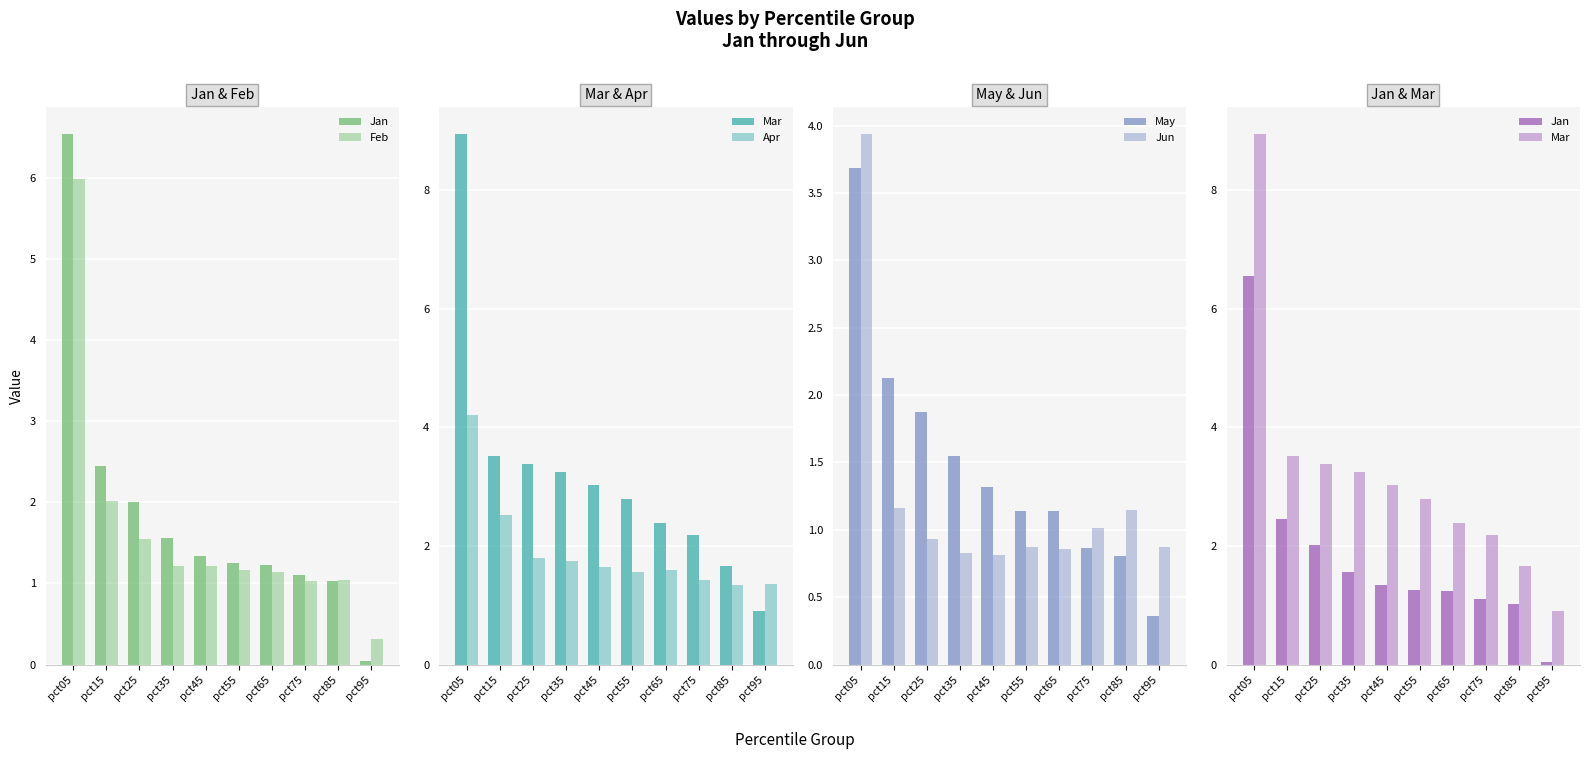

List the series in order of their peak value, lowest first.

May, Jun, Apr, Feb, Jan, Mar